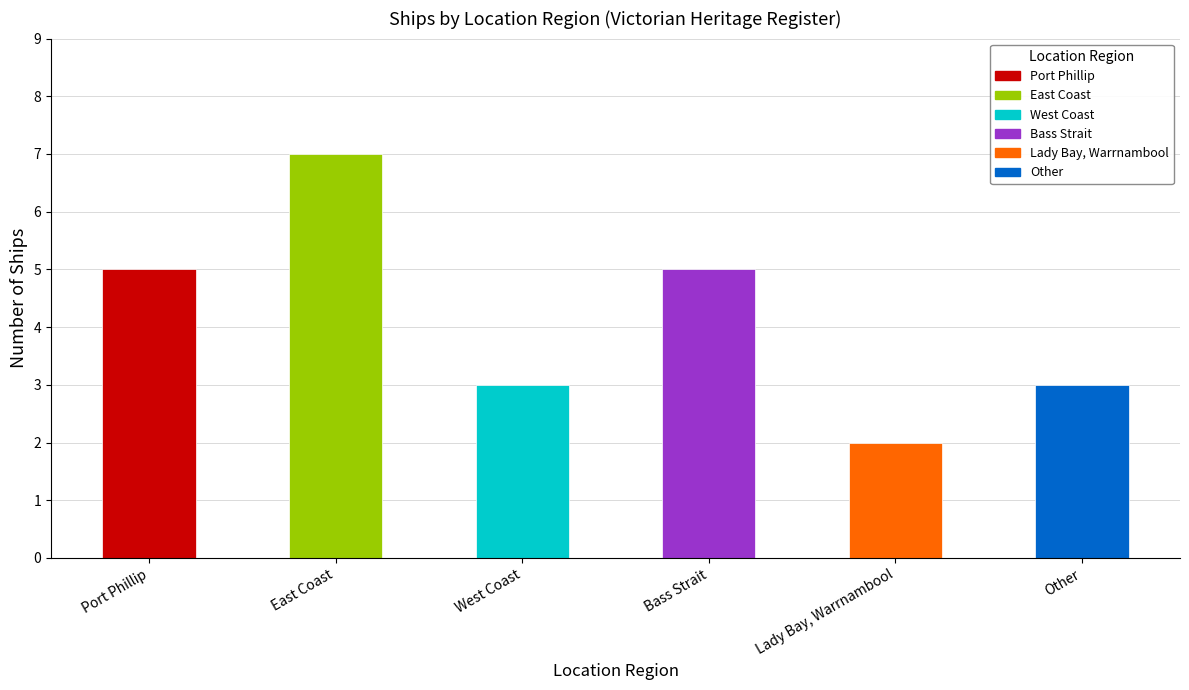

What is the greatest value displayed?

7